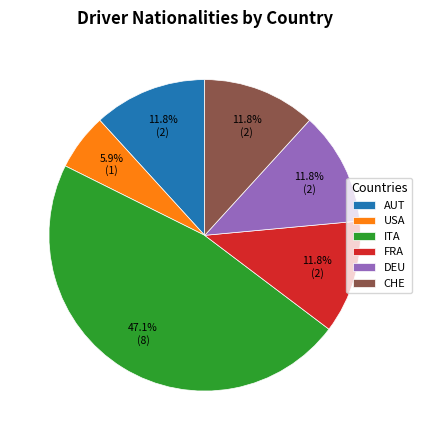

Which category has the biggest portion of the pie?

ITA